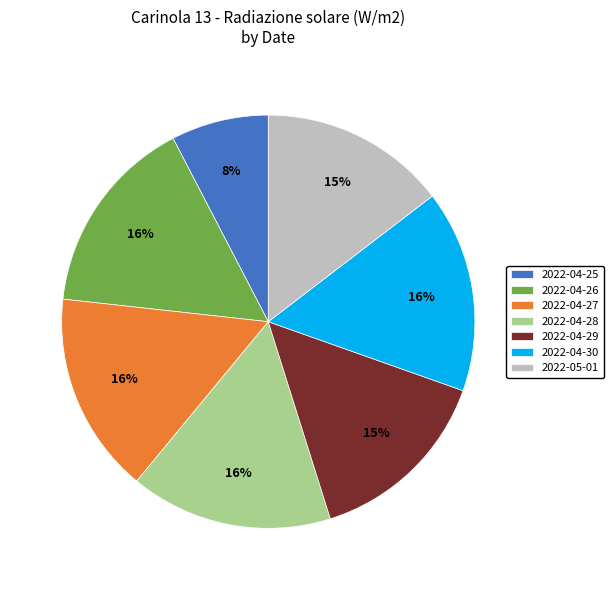

Count the number of slices in the pie.

7